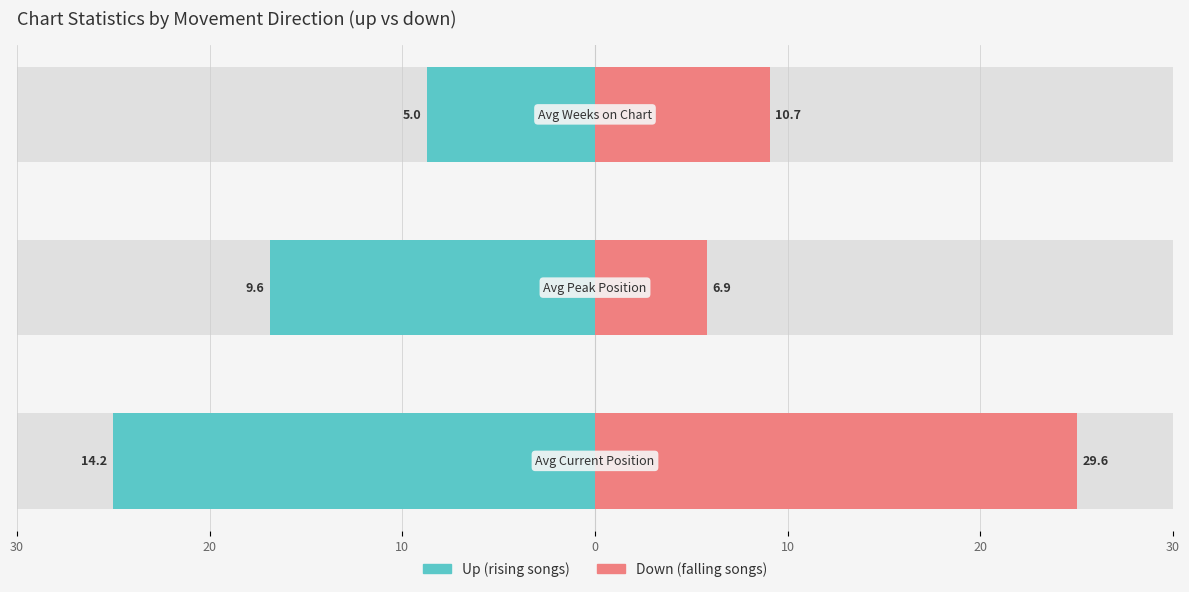

Reading left to right, extract all data points from this chart.

up: -25.0	-16.9	-8.7
down: 25.0	5.8	9.1